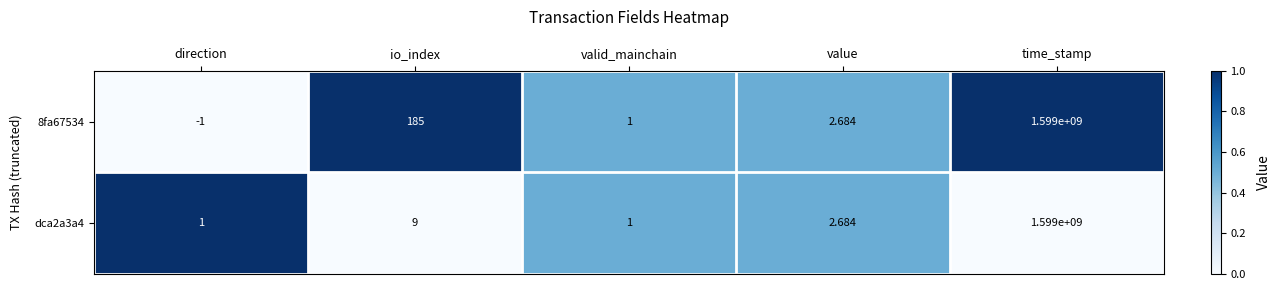

At which category is the sum across all series the highest?

time_stamp